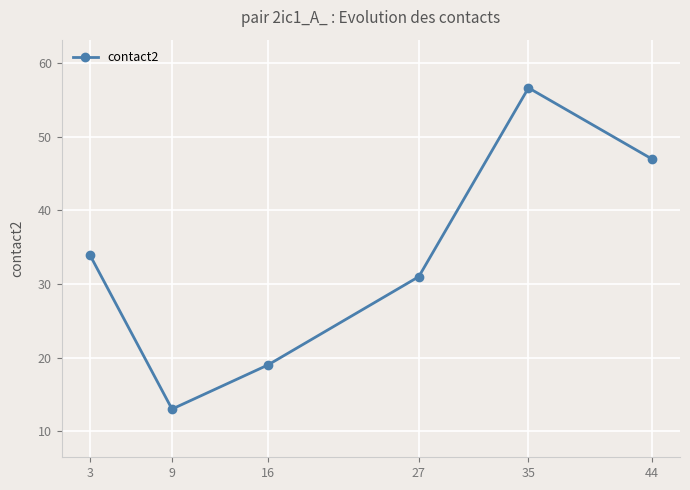

Between 44 and 27, which is larger?

44